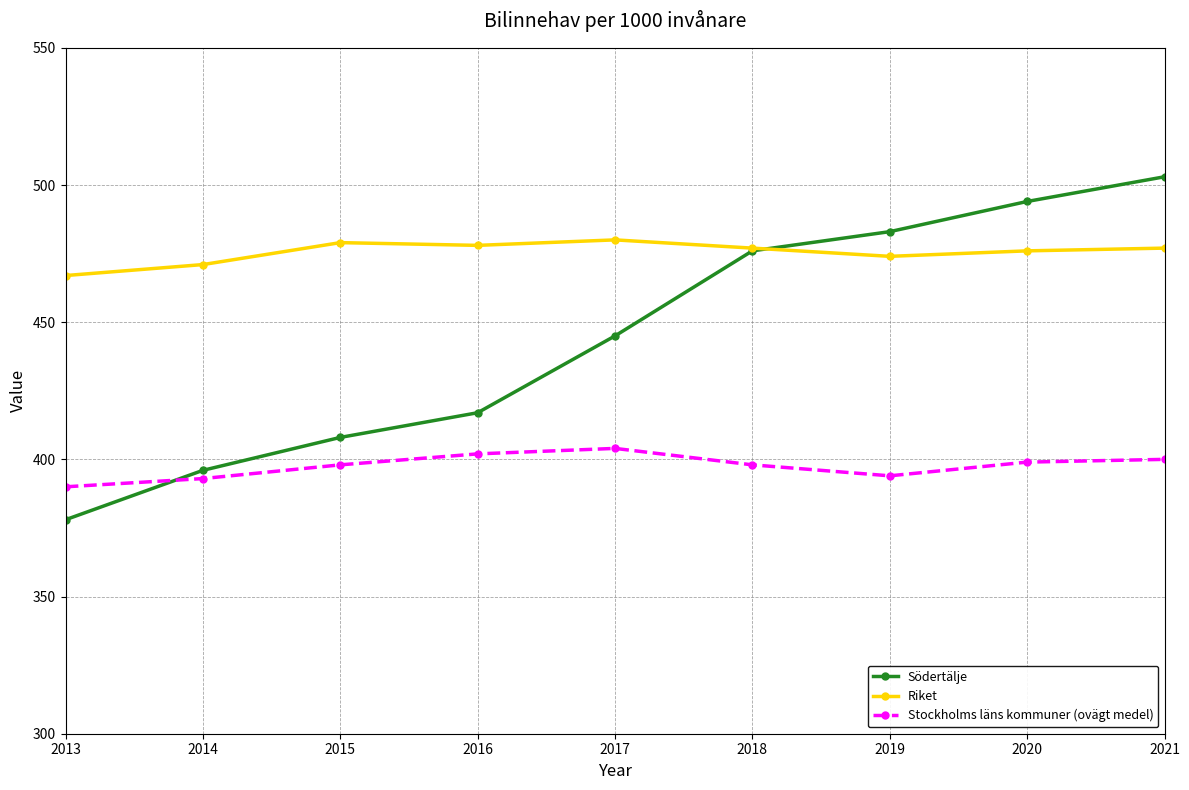

How many times do Södertälje and Riket cross each other?

1